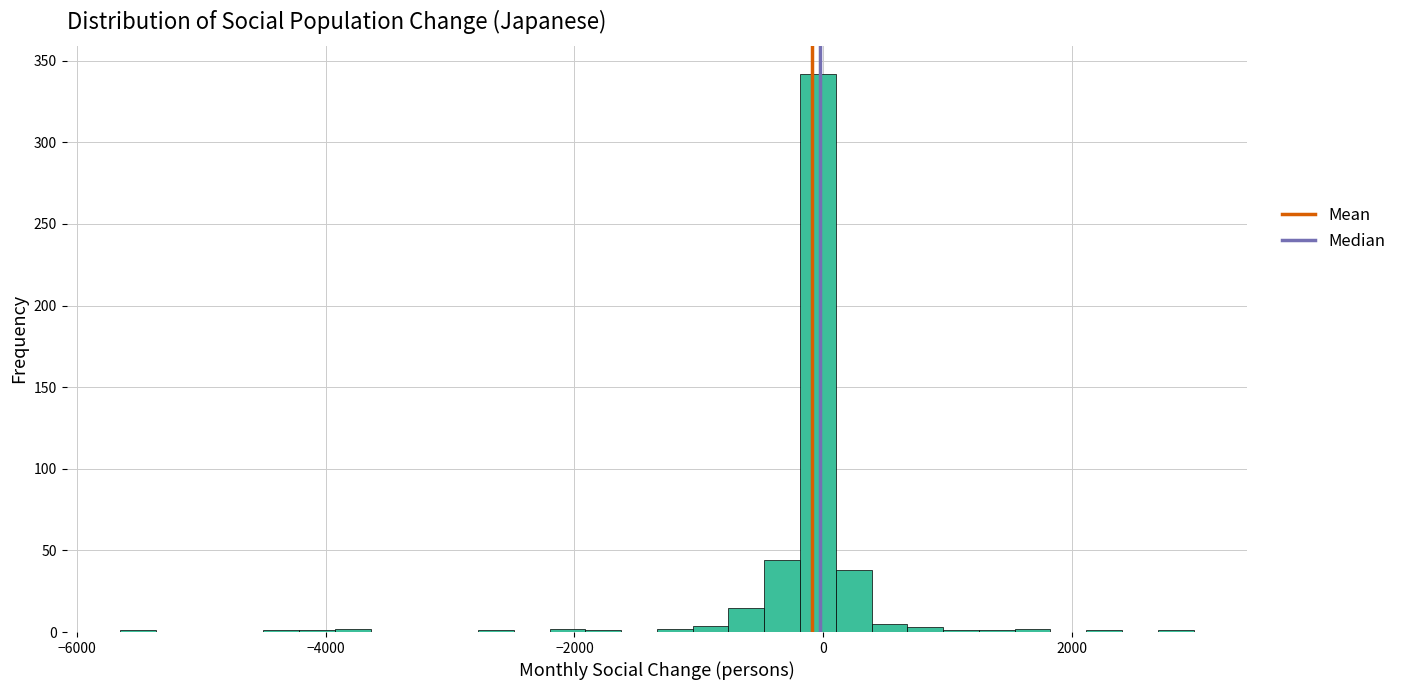

Read against the x-axis, roughly where is the centre of the tallest bar?

0